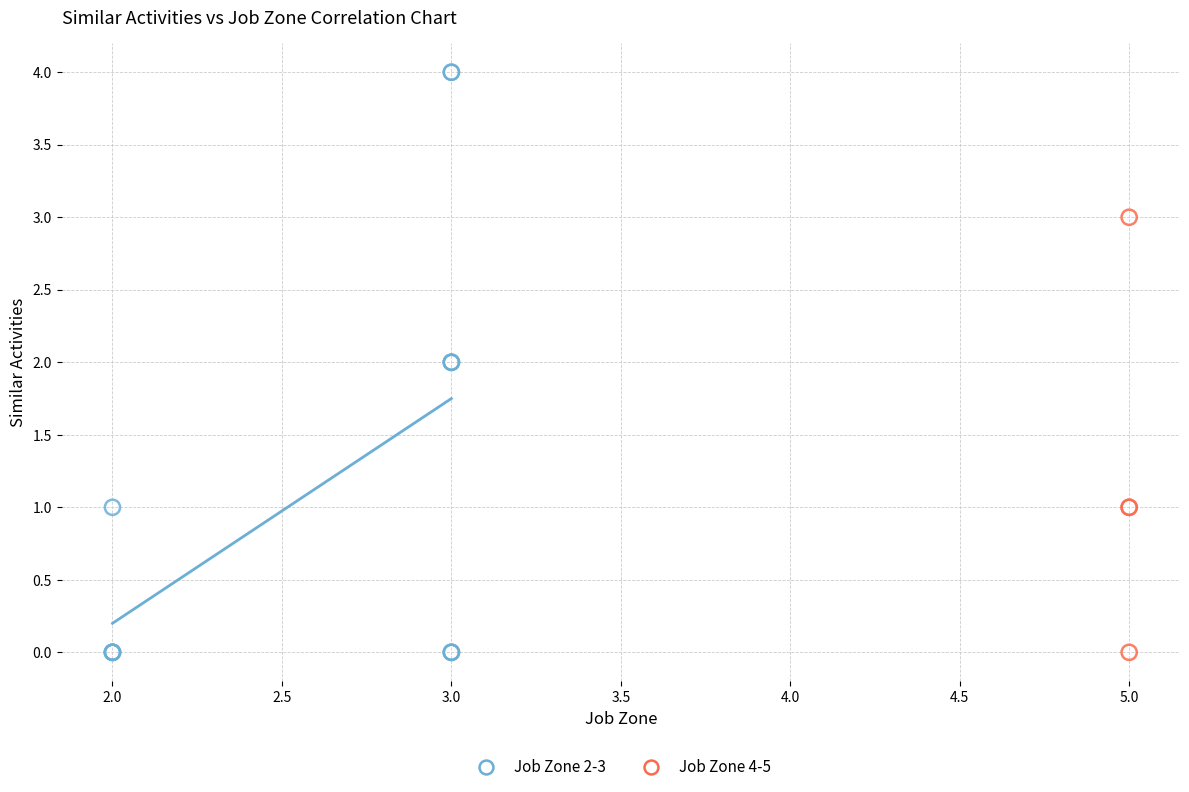

Which series reaches the maximum Y coordinate?

Job Zone 2-3